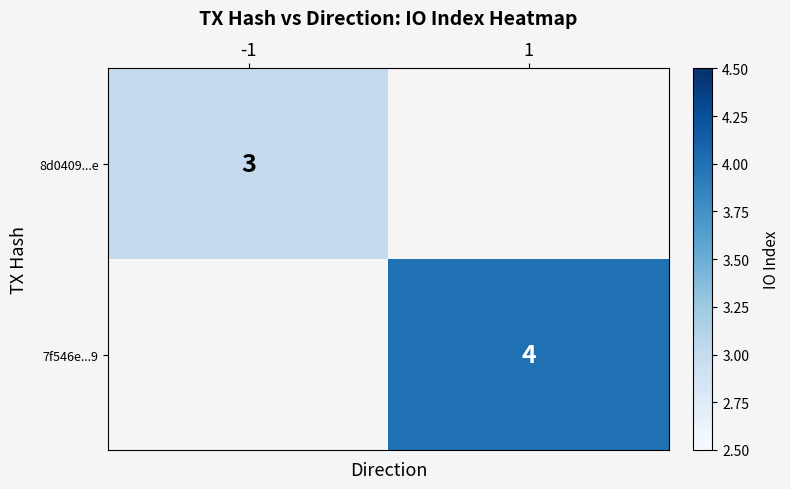

True or false: 7f546e...9 has a value of 4 at 1.

True